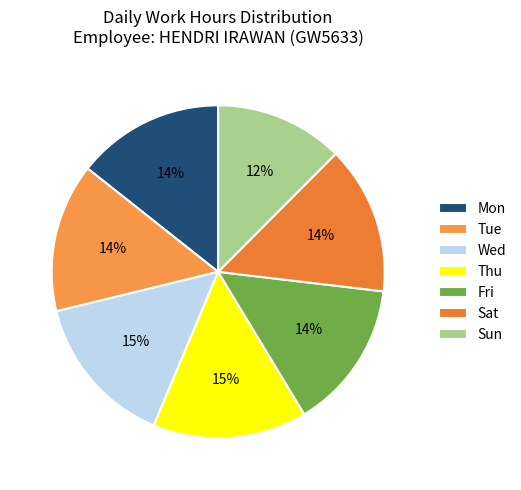

Between Wed and Fri, which is larger?

Wed